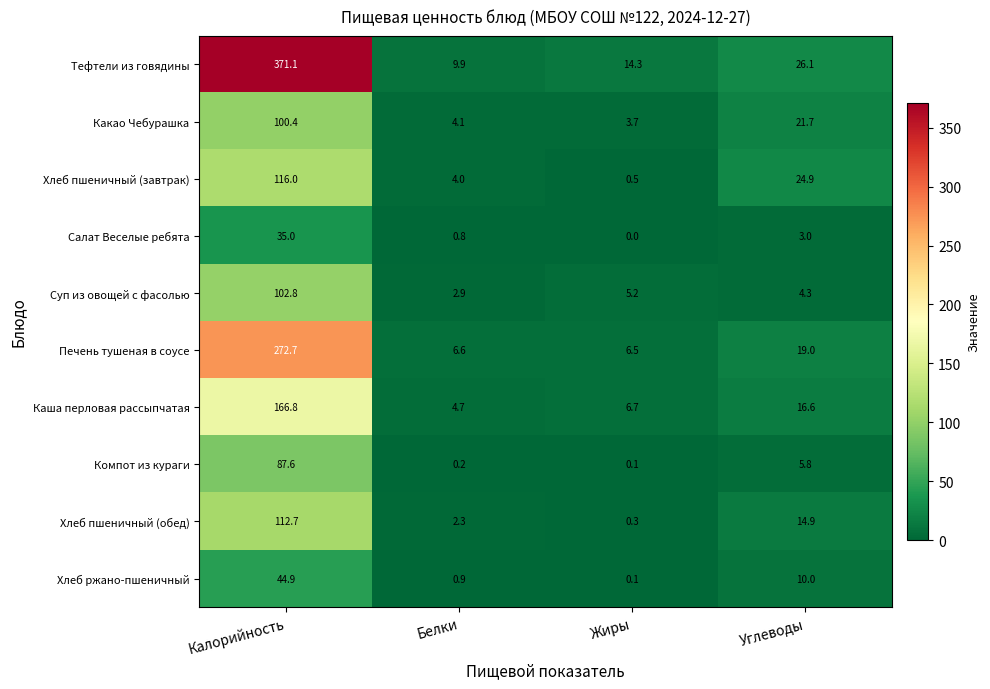

How many values in the Тефтели из говядины series are below 26?

2